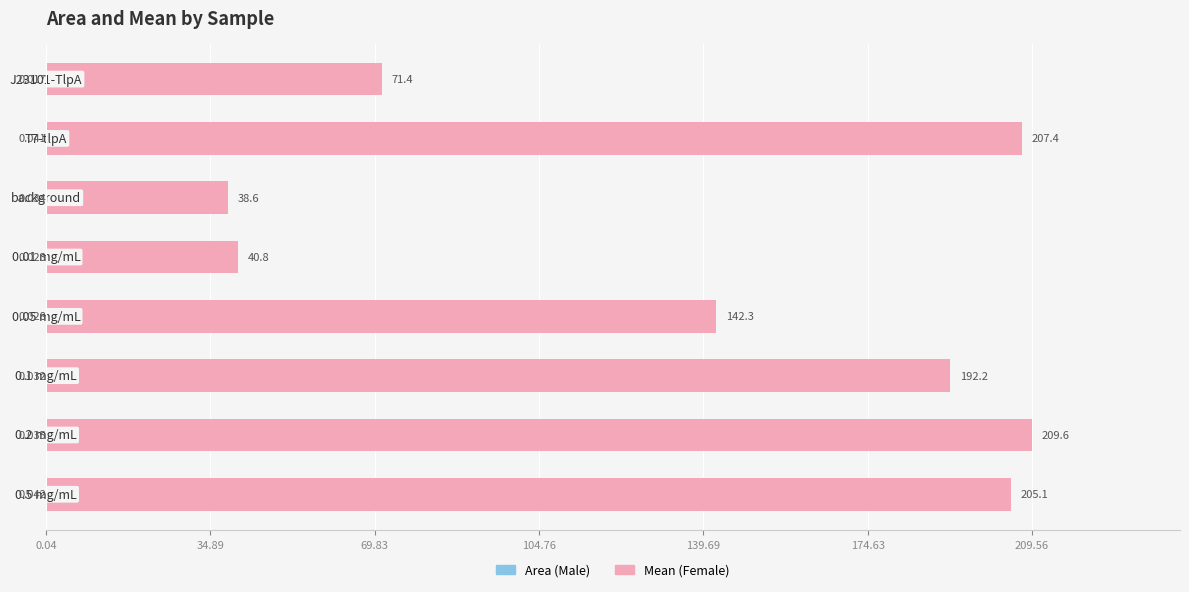

List the series in order of their peak value, lowest first.

Male, Female